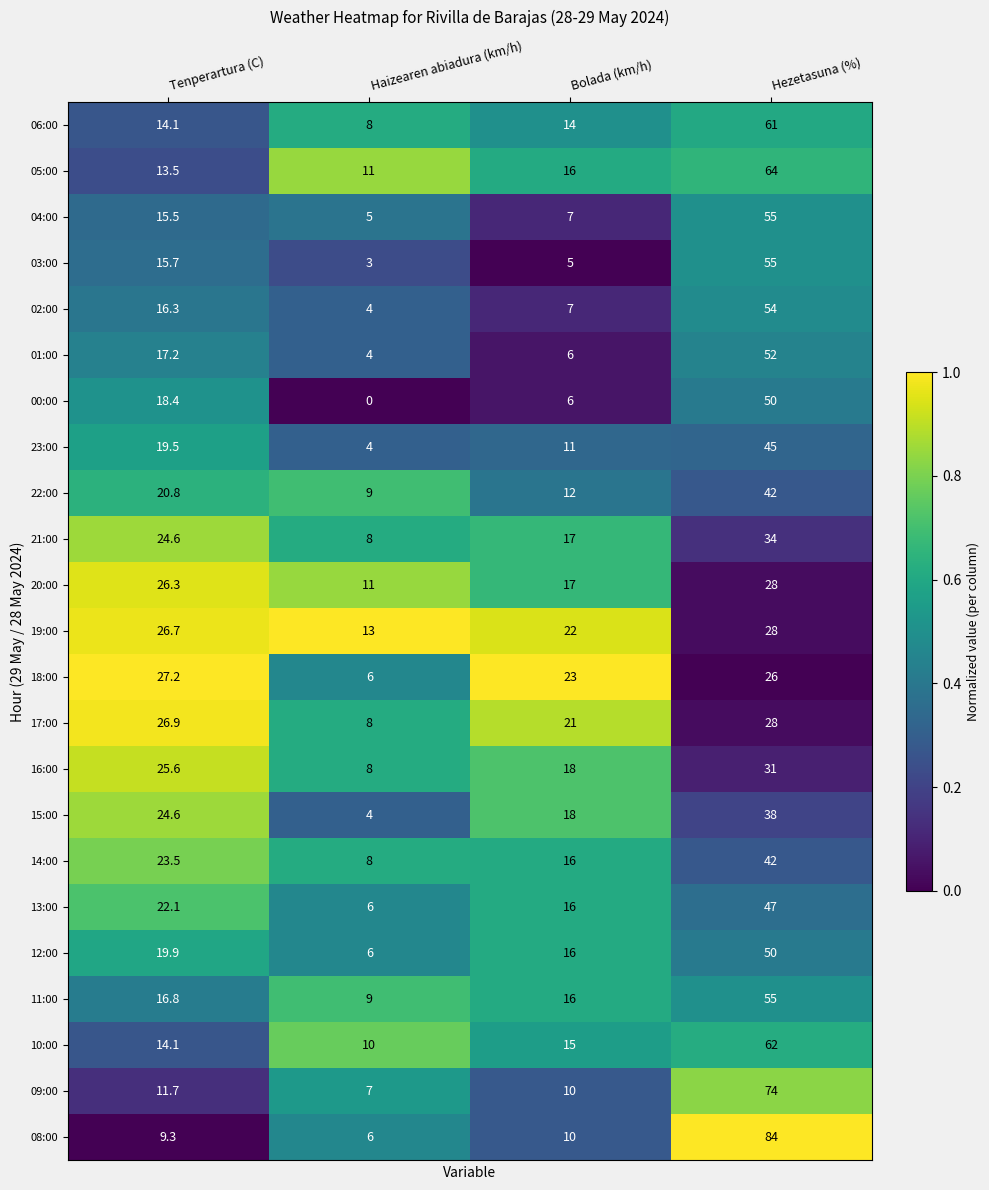

What is the difference between the second highest and minimum values in the 21:00 series?

16.6